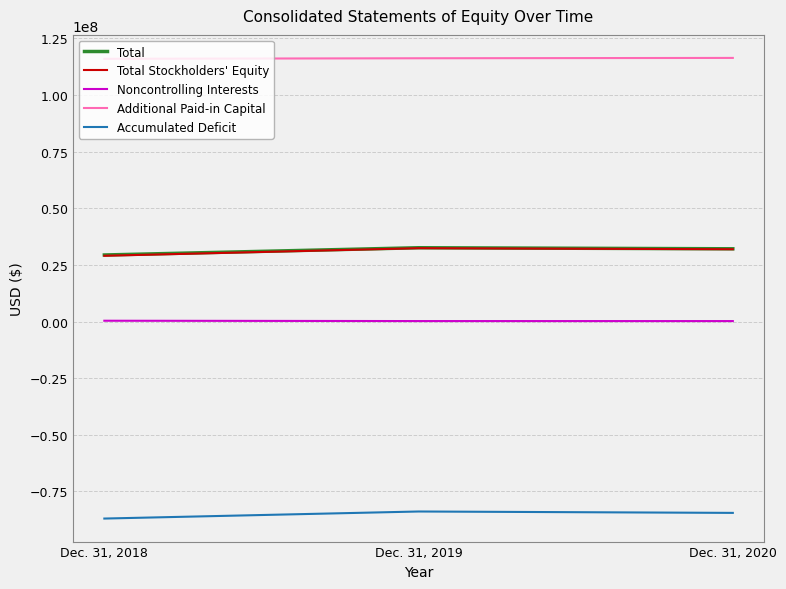

What is the minimum value for Additional Paid-in Capital?

115950000